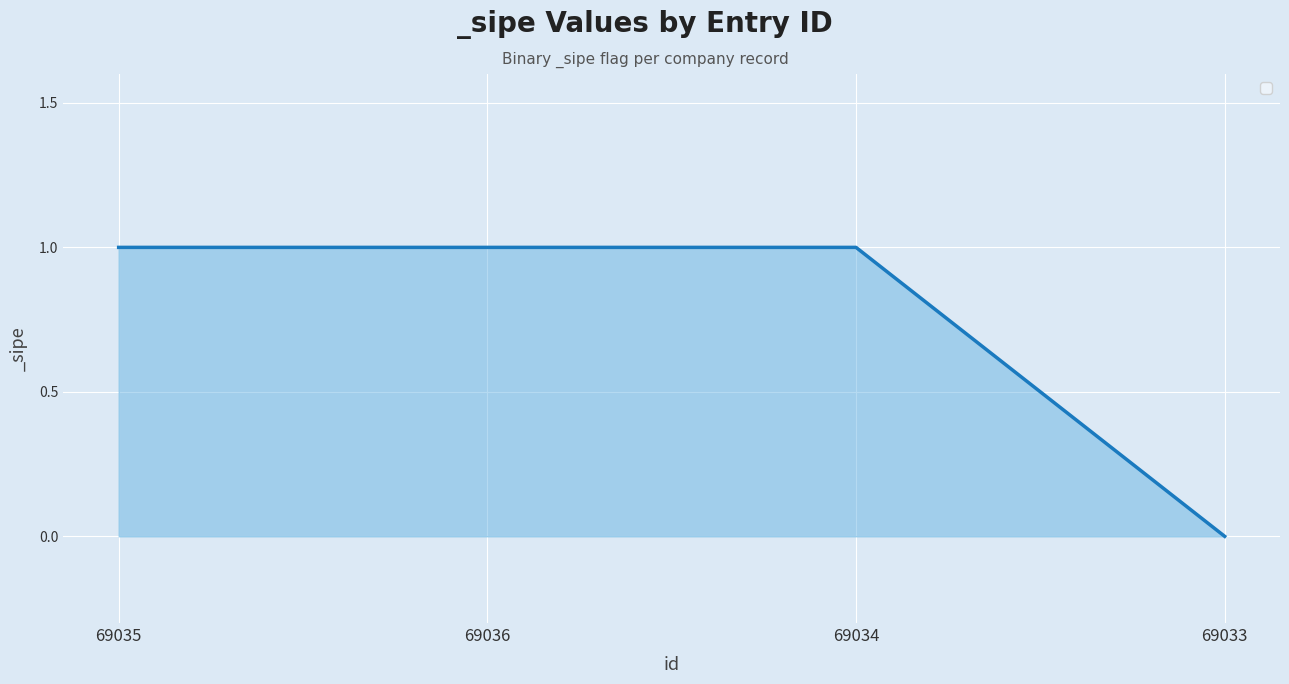

What position from the left is 69033?

4